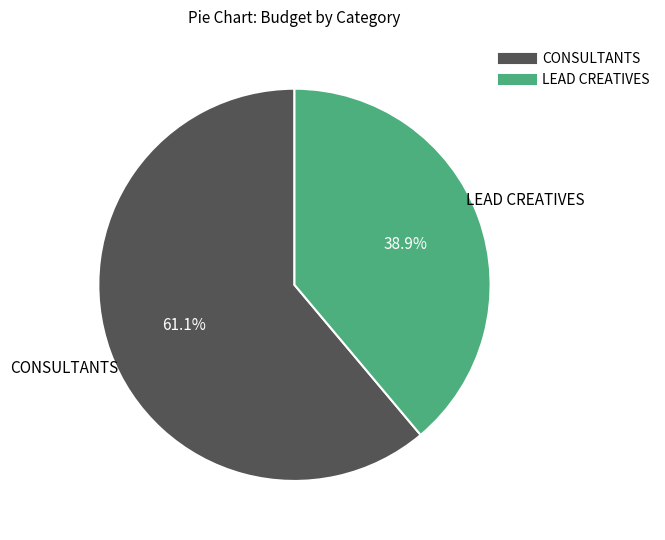

Is there a majority slice in this chart?

Yes